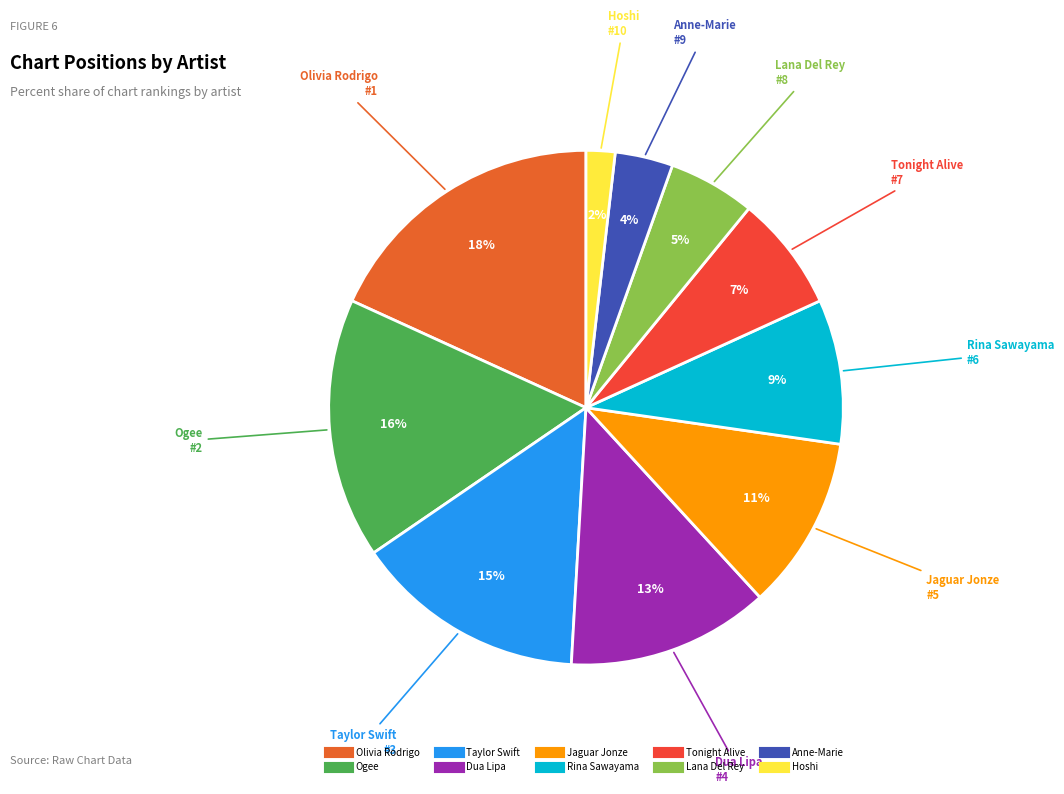

Which category has the biggest portion of the pie?

Olivia Rodrigo